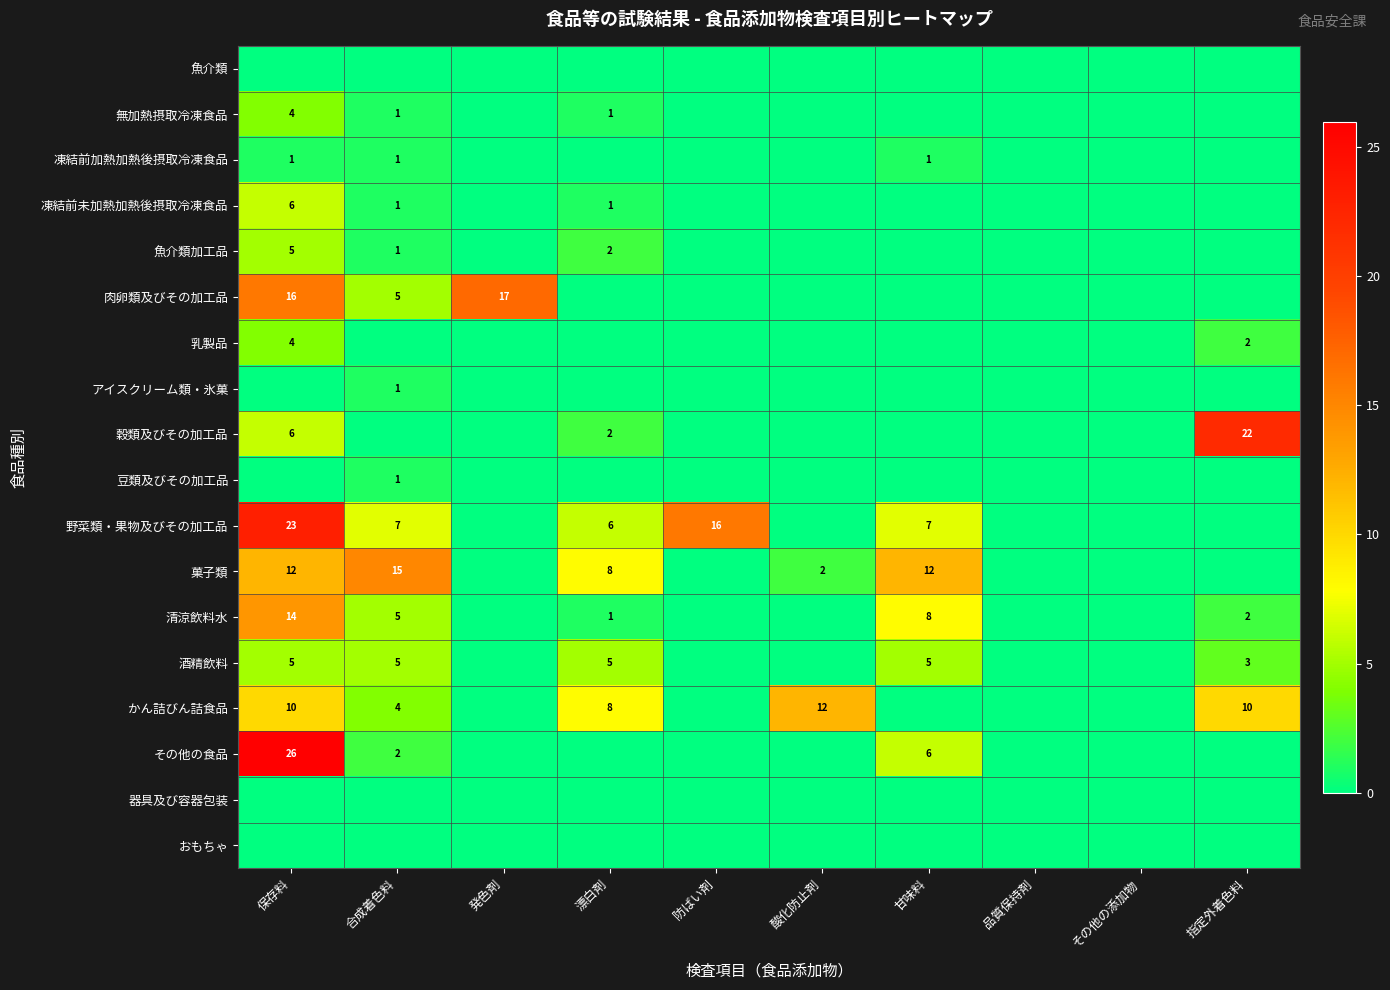

True or false: かん詰びん詰食品 has a value of 17 at 指定外着色料.

False